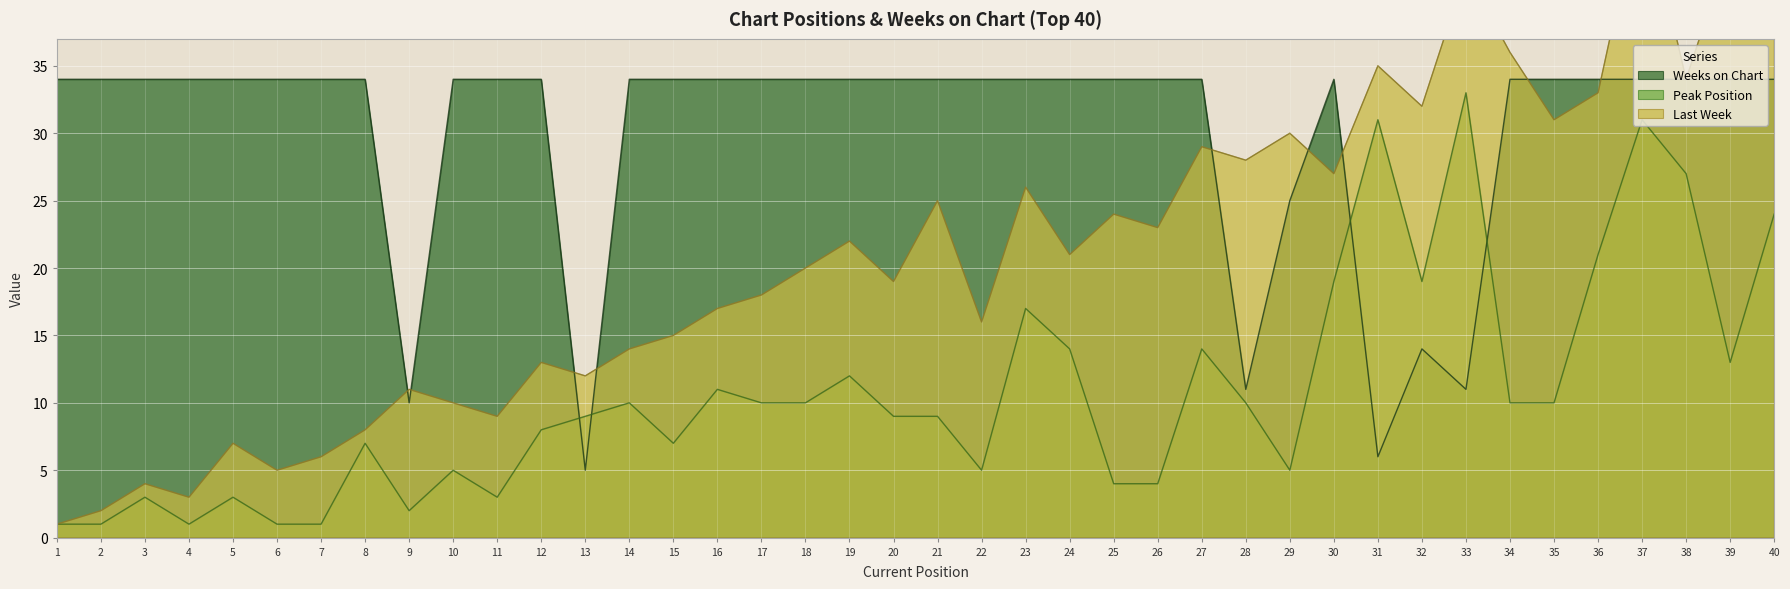

The value of Weeks on Chart at 24 is 34. True or false?

True